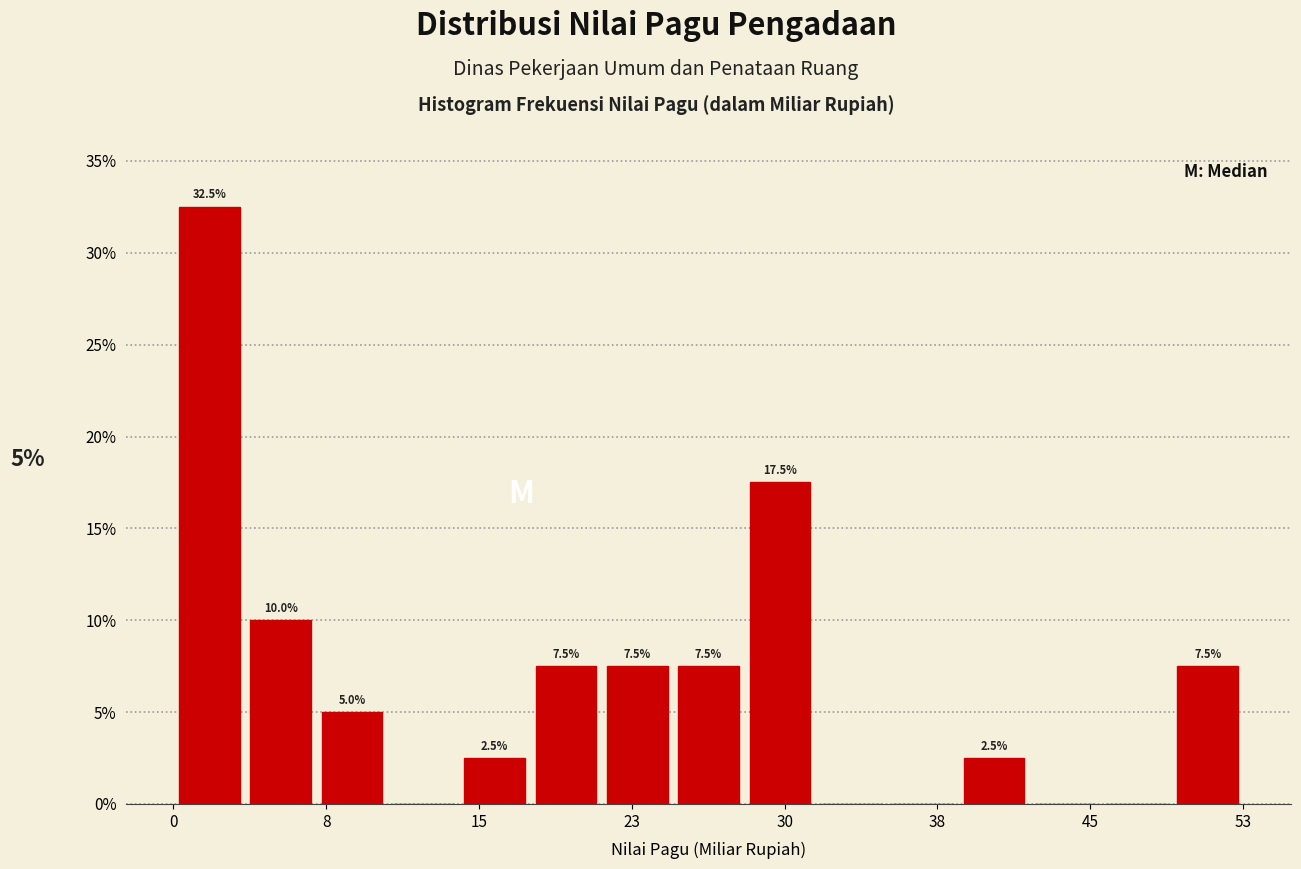

Read against the x-axis, roughly where is the centre of the tallest bar?

2